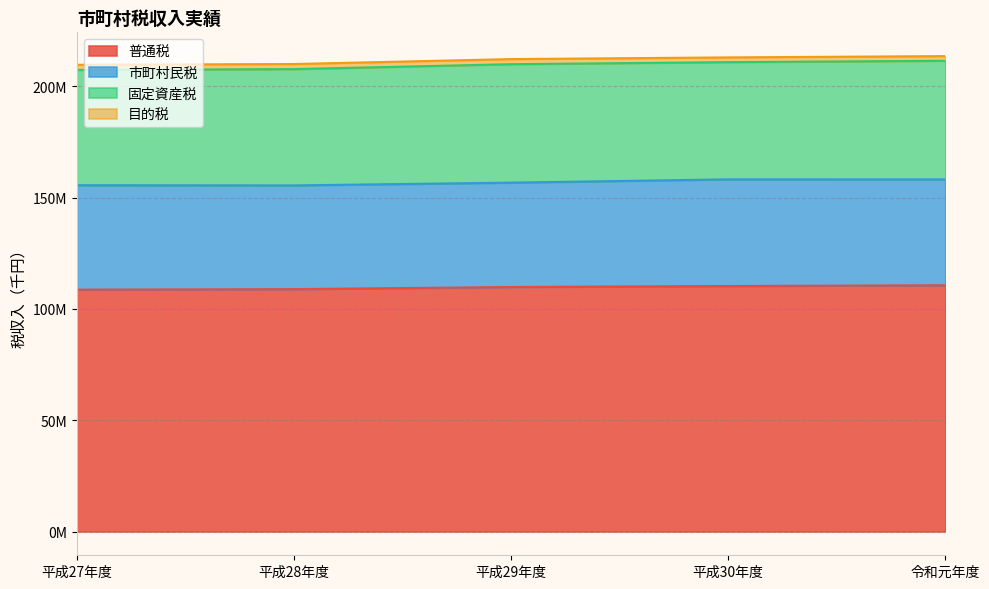

Reading right to left, list all the values displayed in this chart.

普通税: 令和元年度=110673153	平成30年度=110318028	平成29年度=109877295	平成28年度=108921341	平成27年度=108697165
市町村民税: 令和元年度=47582330	平成30年度=47943195	平成29年度=46906324	平成28年度=46621826	平成27年度=46929785
固定資産税: 令和元年度=53291975	平成30年度=52686495	平成29年度=53239597	平成28年度=52268770	平成27年度=51821961
目的税: 令和元年度=2102223	平成30年度=2121131	平成29年度=2281627	平成28年度=2278645	平成27年度=2307181